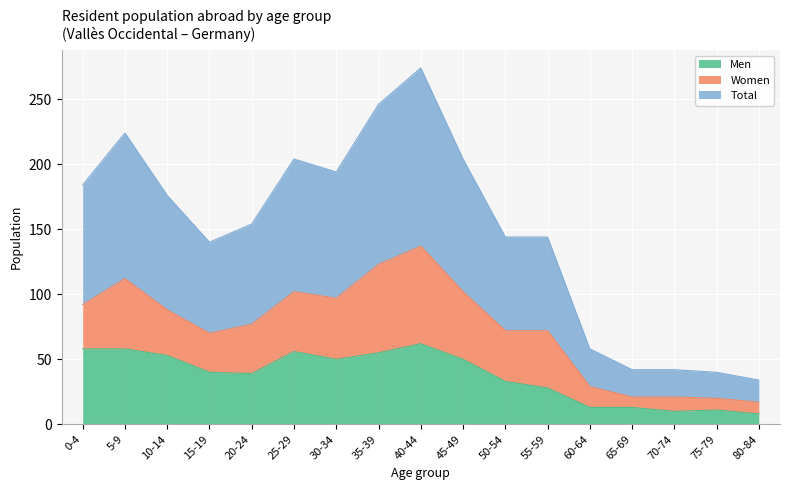

How many lines are shown in the chart?

3